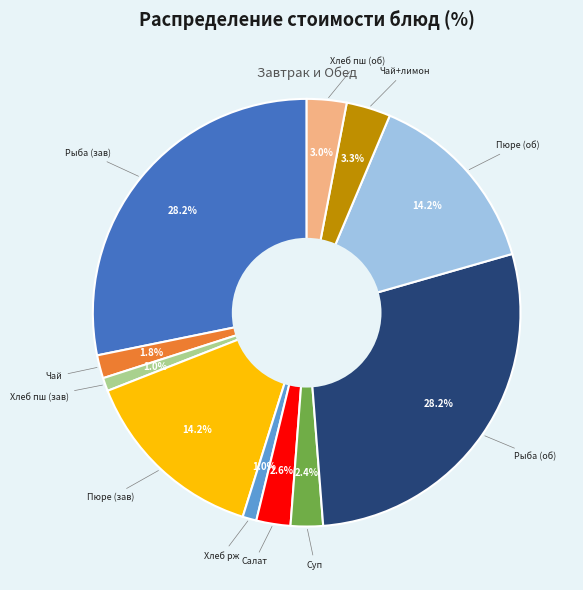

How many slices are in this pie chart?

11